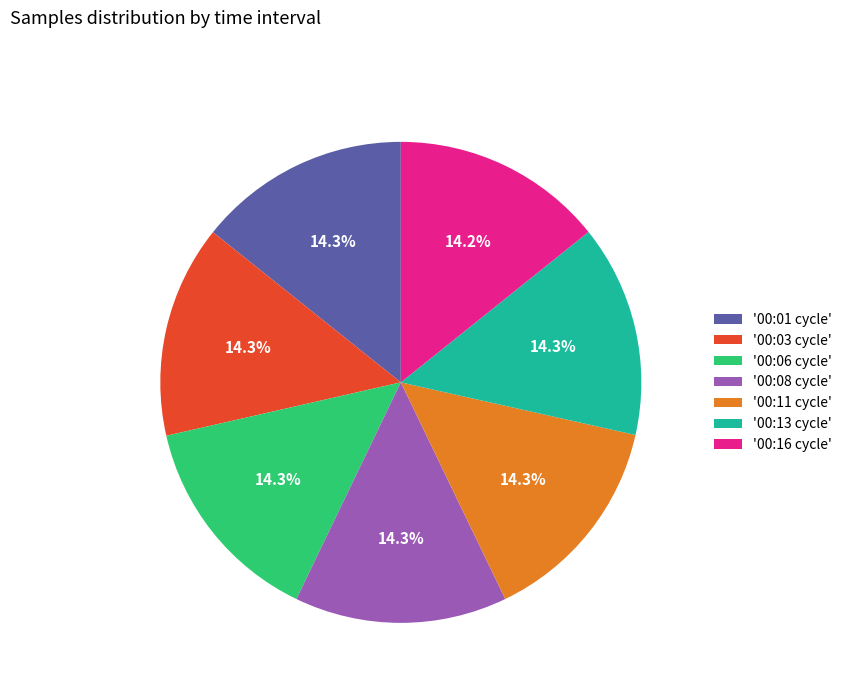

What is the ratio of the value at '00:08 cycle' to the value at '00:16 cycle'?

1.0